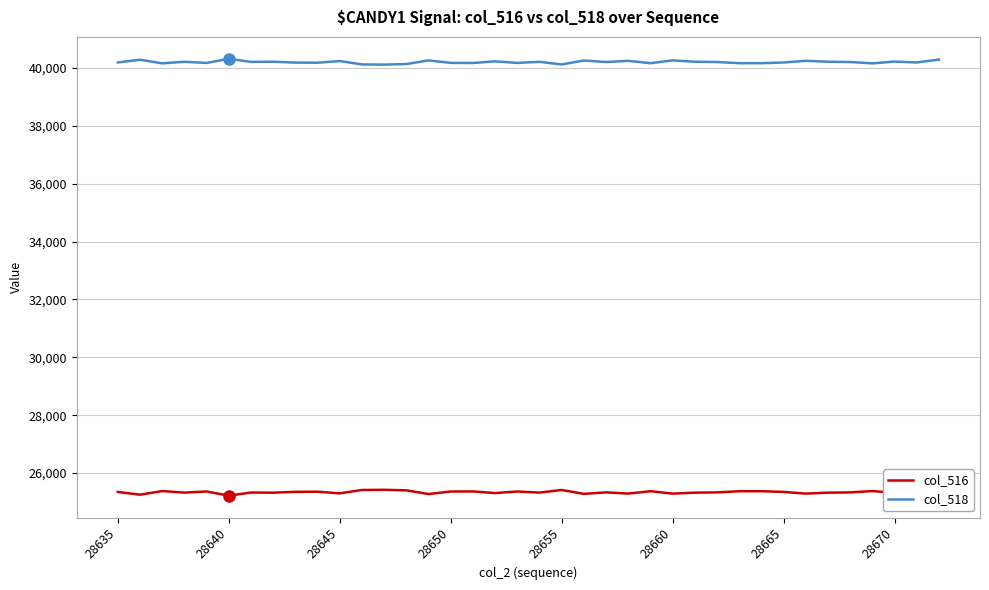

Which series has the largest total across all categories?

col_518